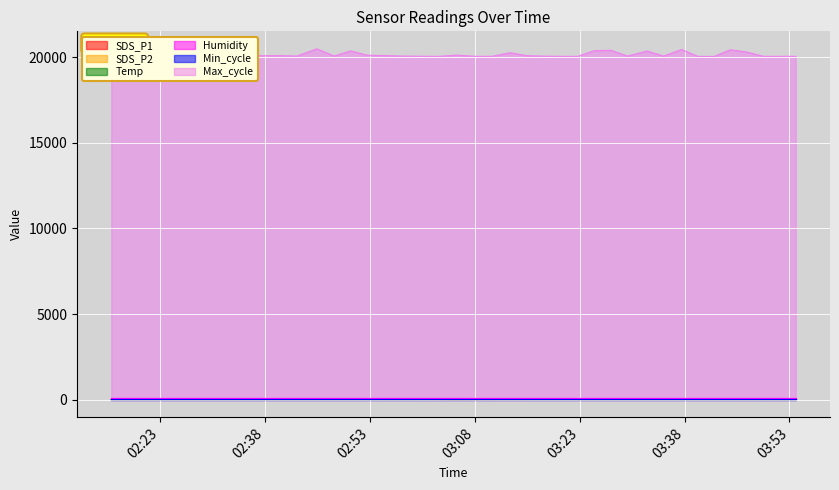

Rank the series at 2023/02/21 02:45:25 from lowest to highest value.

Temp, SDS_P2, SDS_P1, Max_cycle